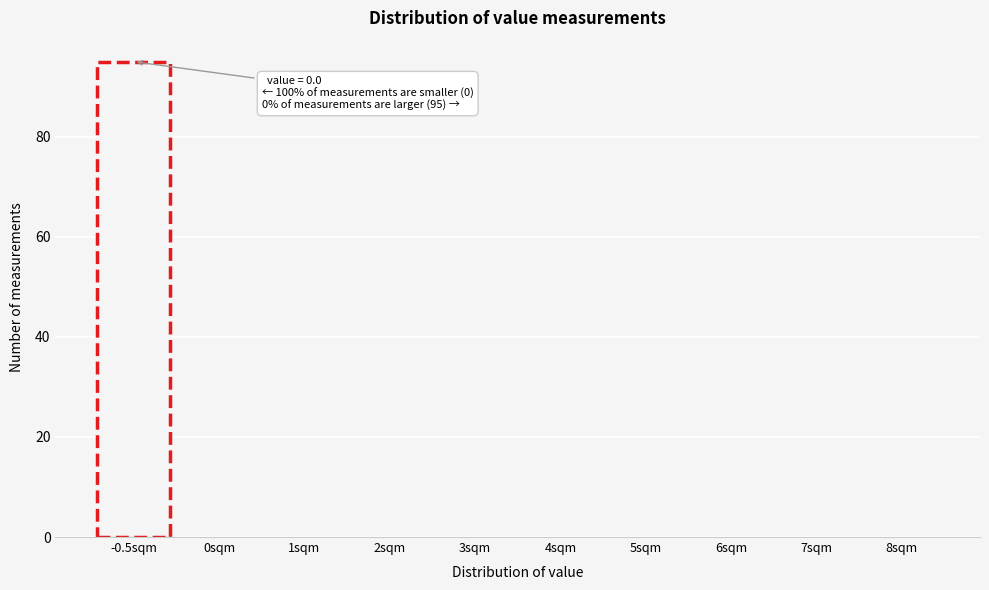

Reading right to left, what are all the values shown in this chart?

8sqm=0	7sqm=0	6sqm=0	5sqm=0	4sqm=0	3sqm=0	2sqm=0	1sqm=0	0sqm=0	-0.5sqm=95